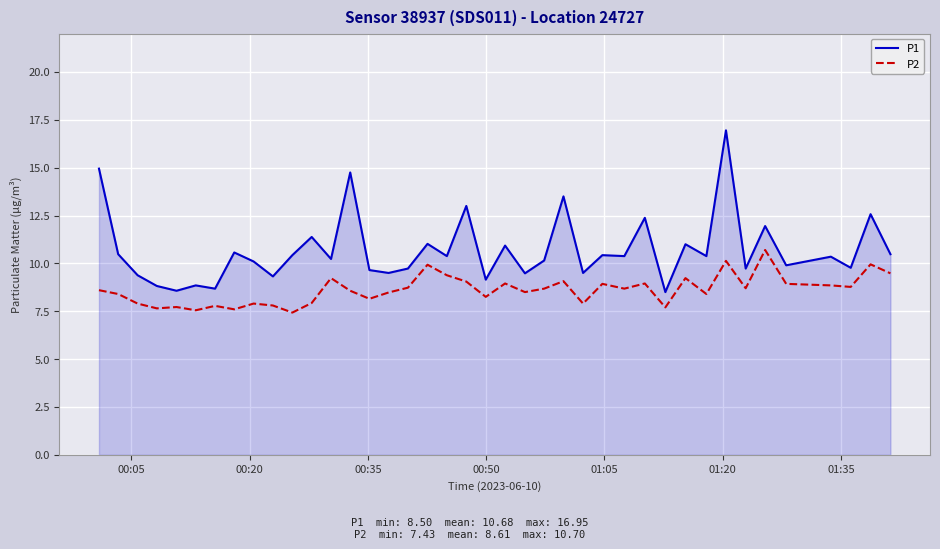

List the series in order of their overall mean, highest first.

P1, P2